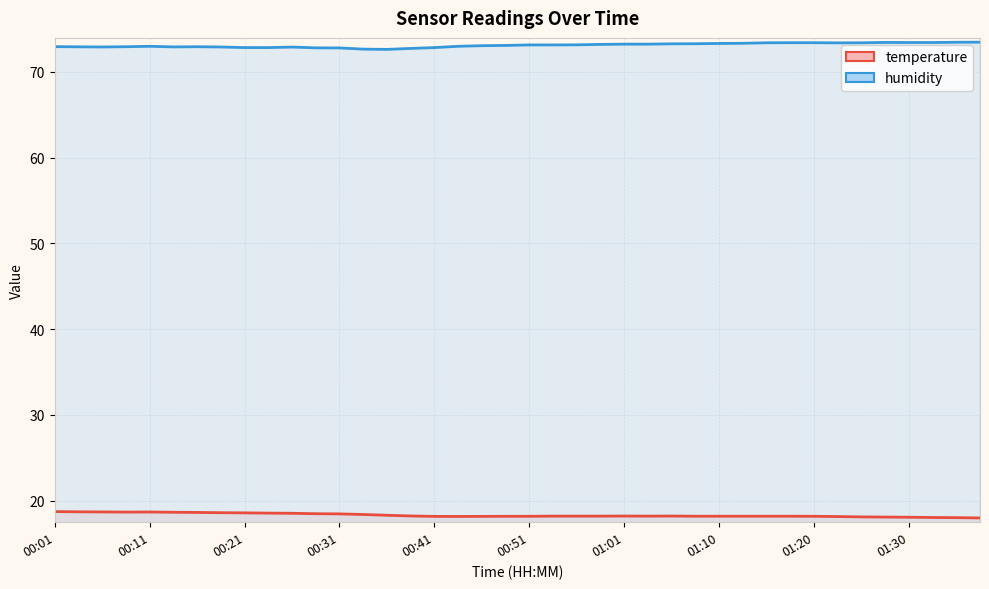

True or false: temperature and humidity intersect in this chart.

False